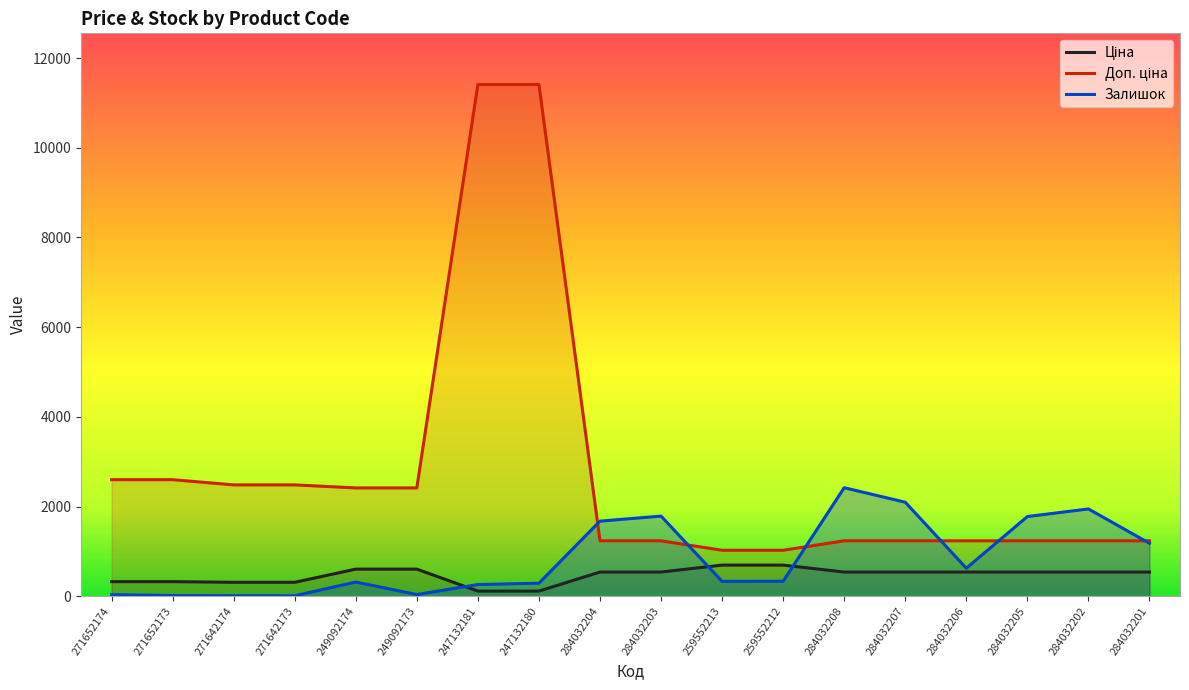

True or false: Ціна and Доп. ціна cross at least once.

False